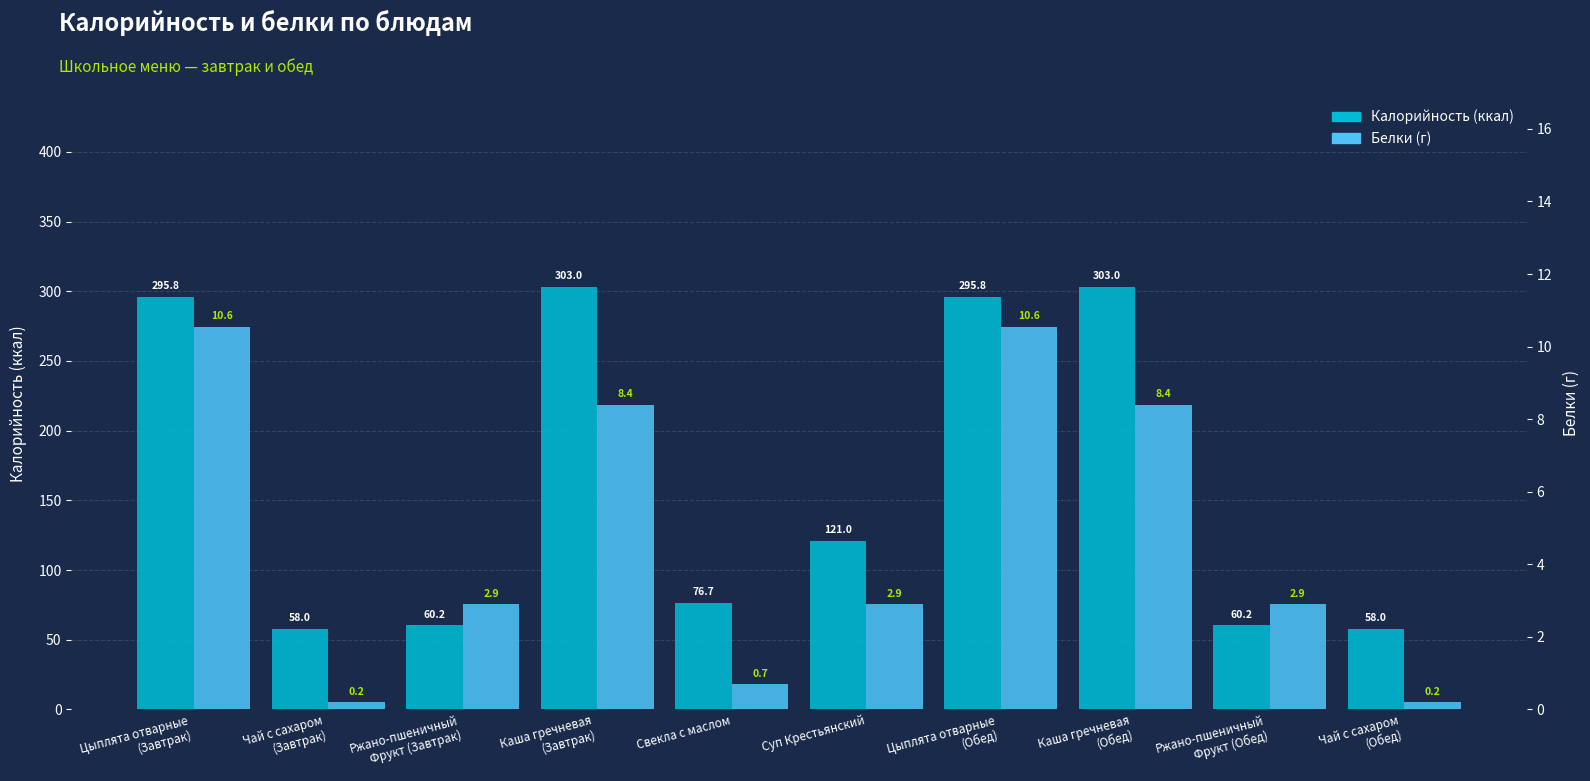

How many bars are there in total?

20